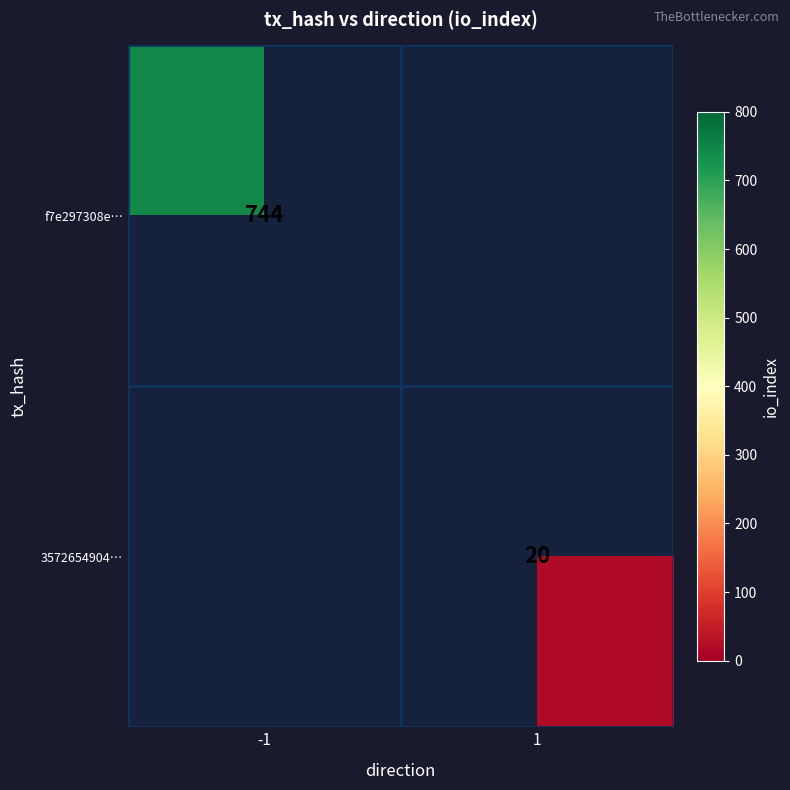

True or false: f7e297308e… has a value of 744 at -1.

True